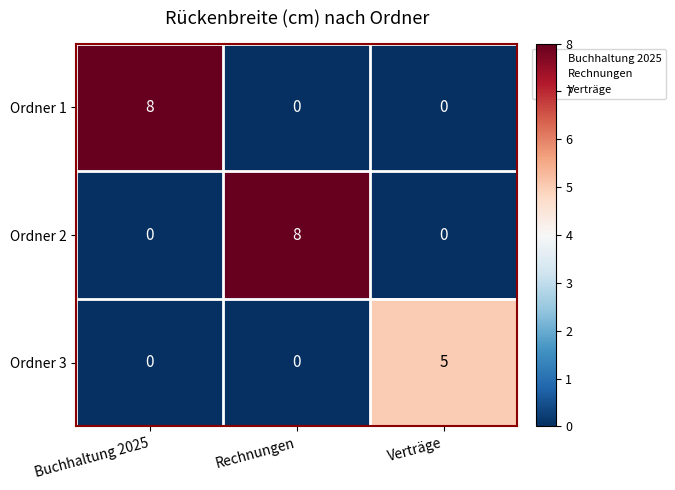

What is the greatest value displayed?

8